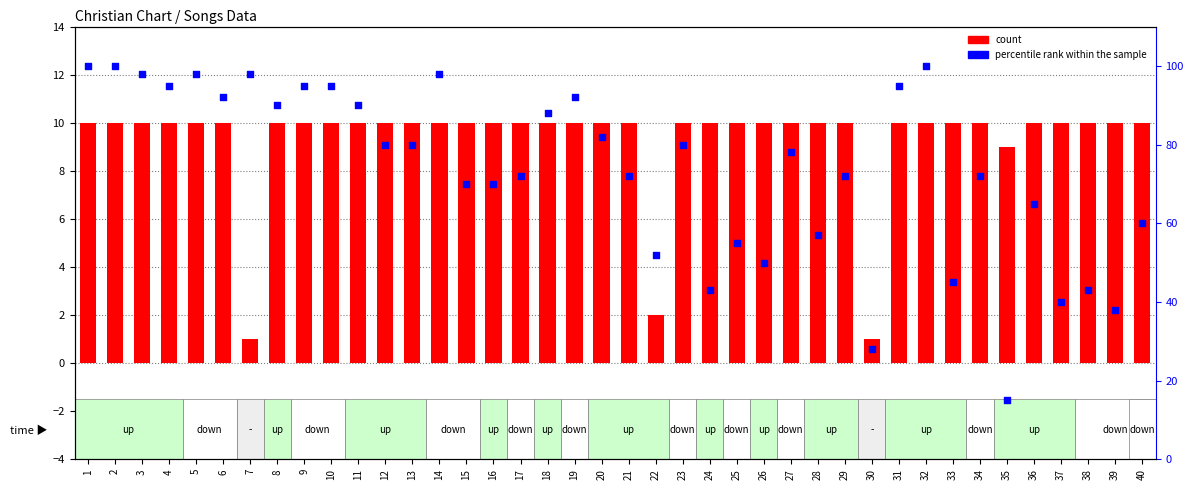

Which series reaches the maximum Y coordinate?

percentile rank within the sample